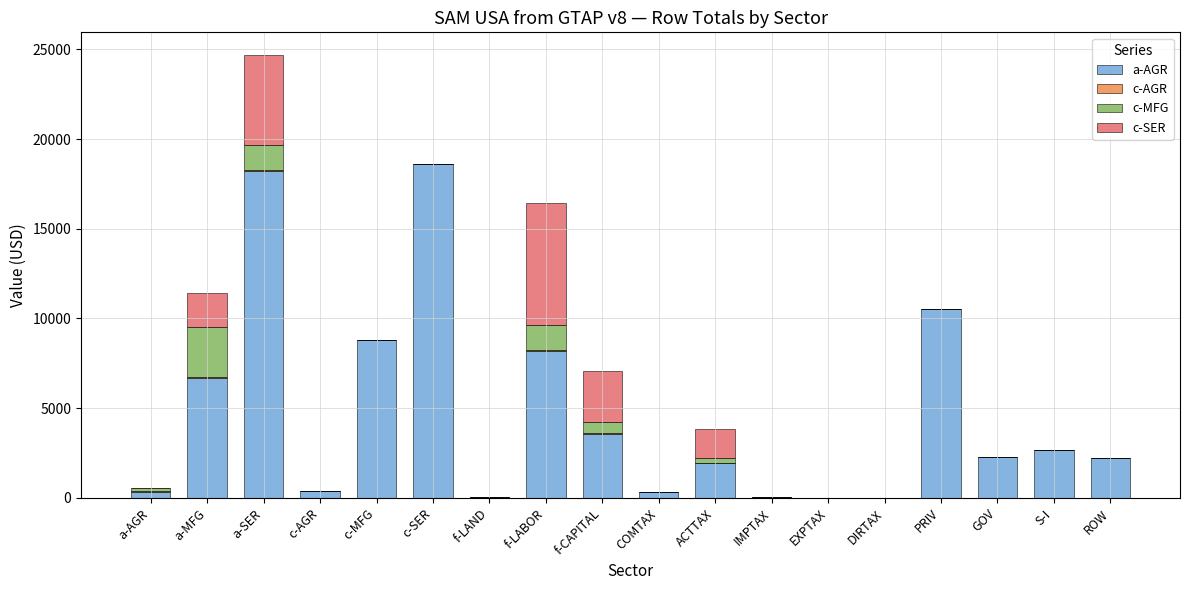

Where is a-AGR nearest to the value 9293?

c-MFG